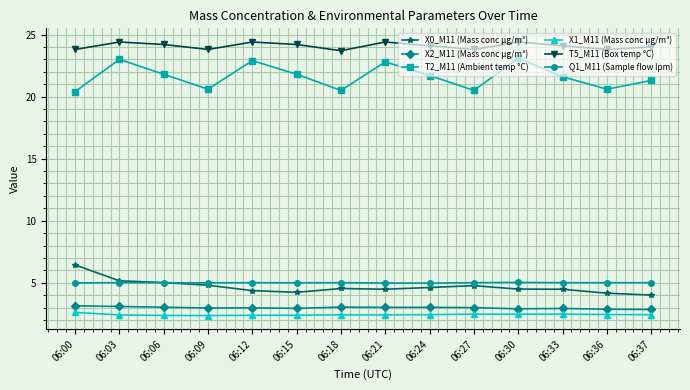

Read the X2_M11 (Mass conc μg/m³) value at 06:12.

3.0